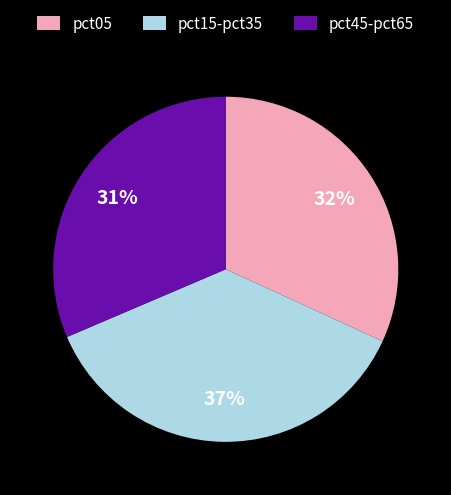

Which slice is the largest?

pct15-pct35